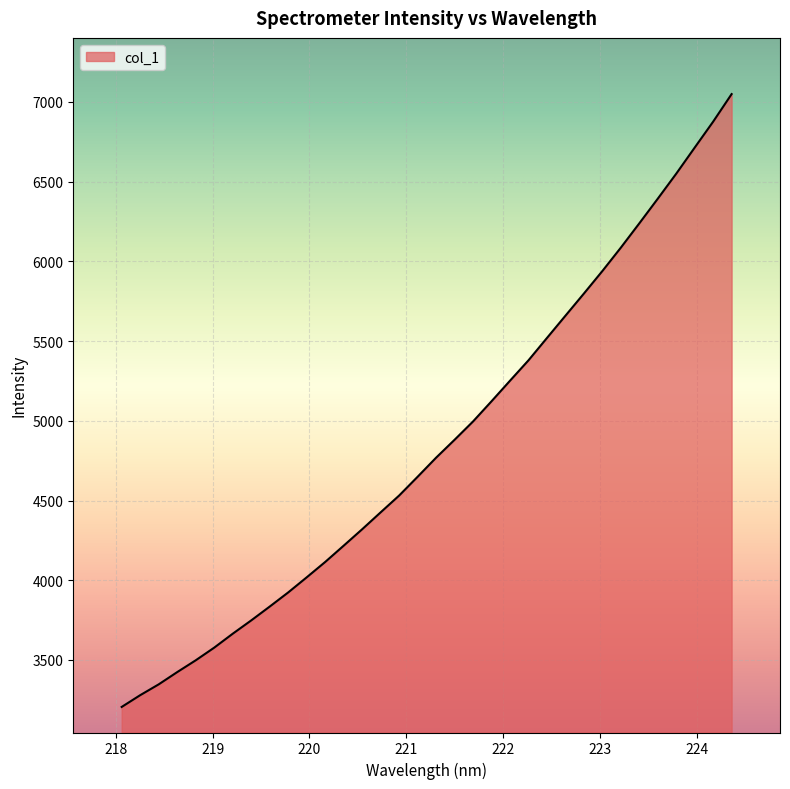

What is the smallest value displayed?

3205.5